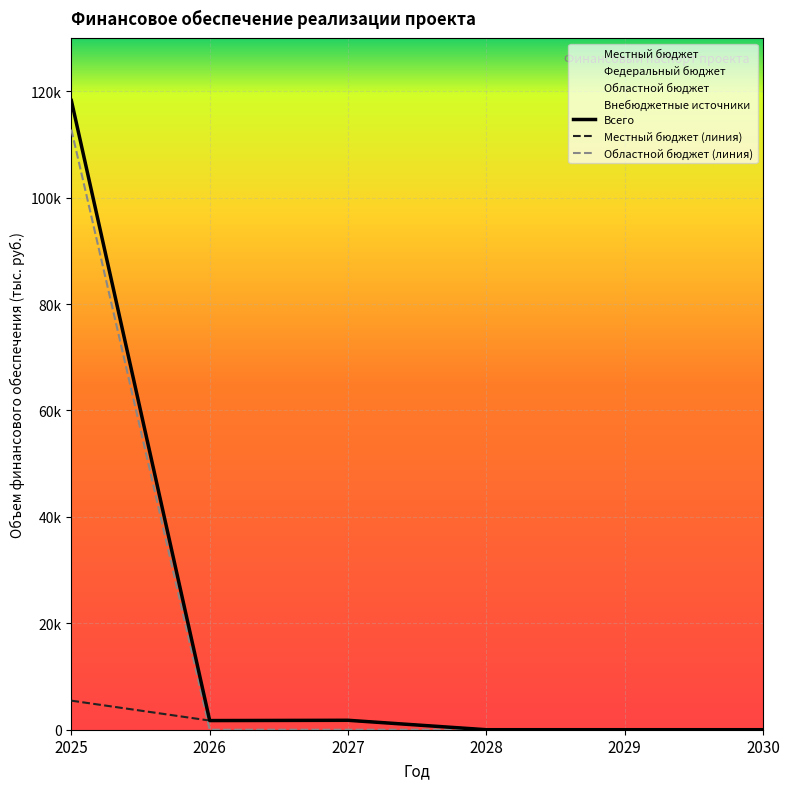

The Областной бюджет series shows 0.0 at 2029. True or false?

True